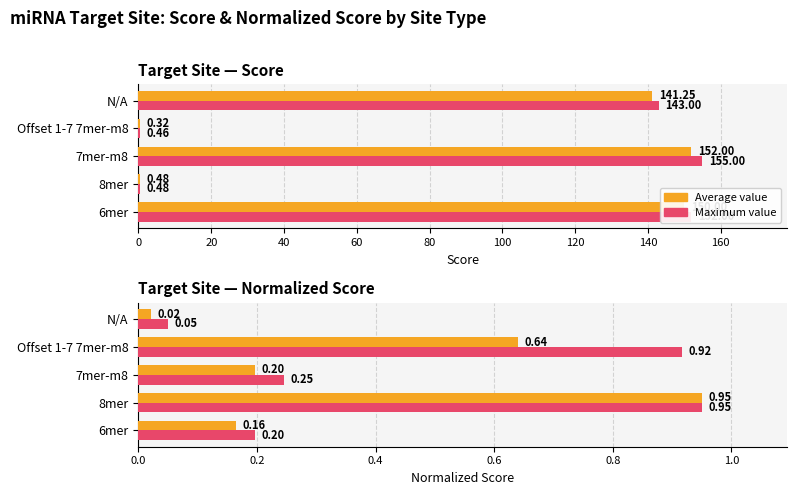

Which series has the largest total across all categories?

Maximum value